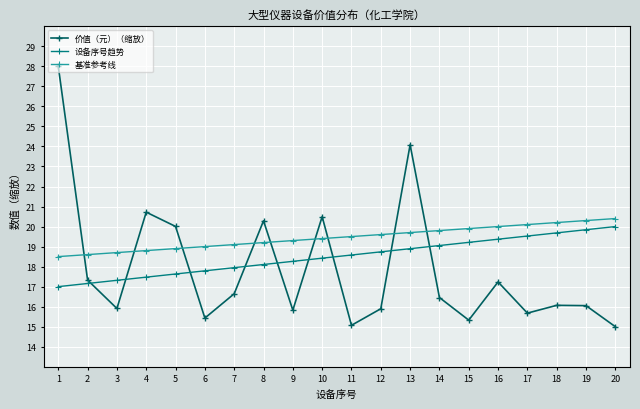

What is the value of the 价值（元）（缩放） point at the 8th from the left?

20.3